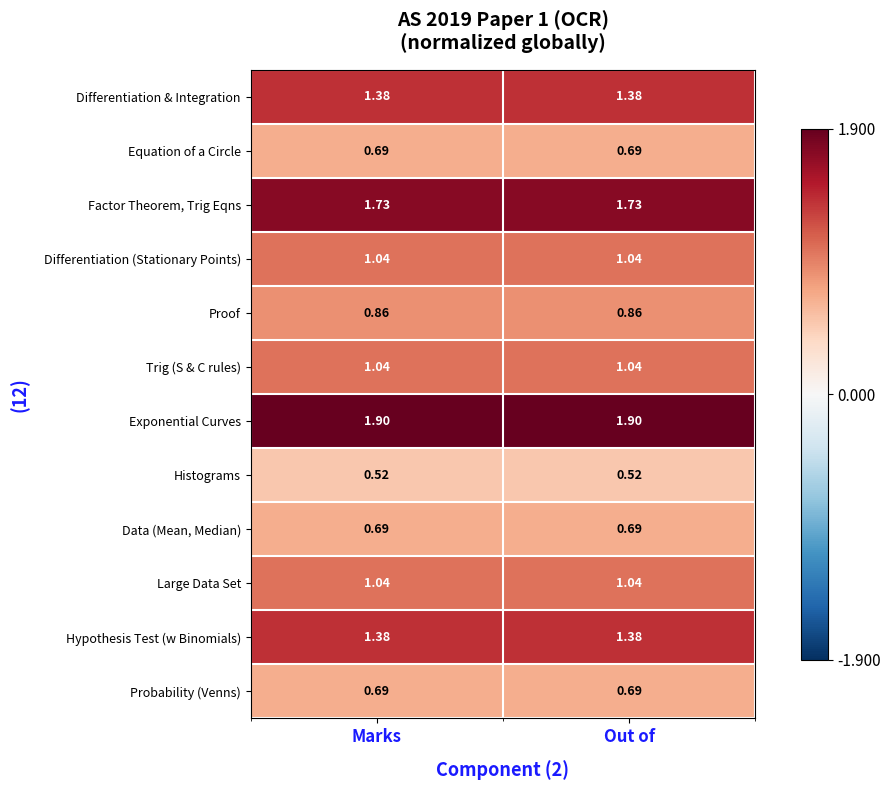

Which series has the largest total across all categories?

Exponential Curves